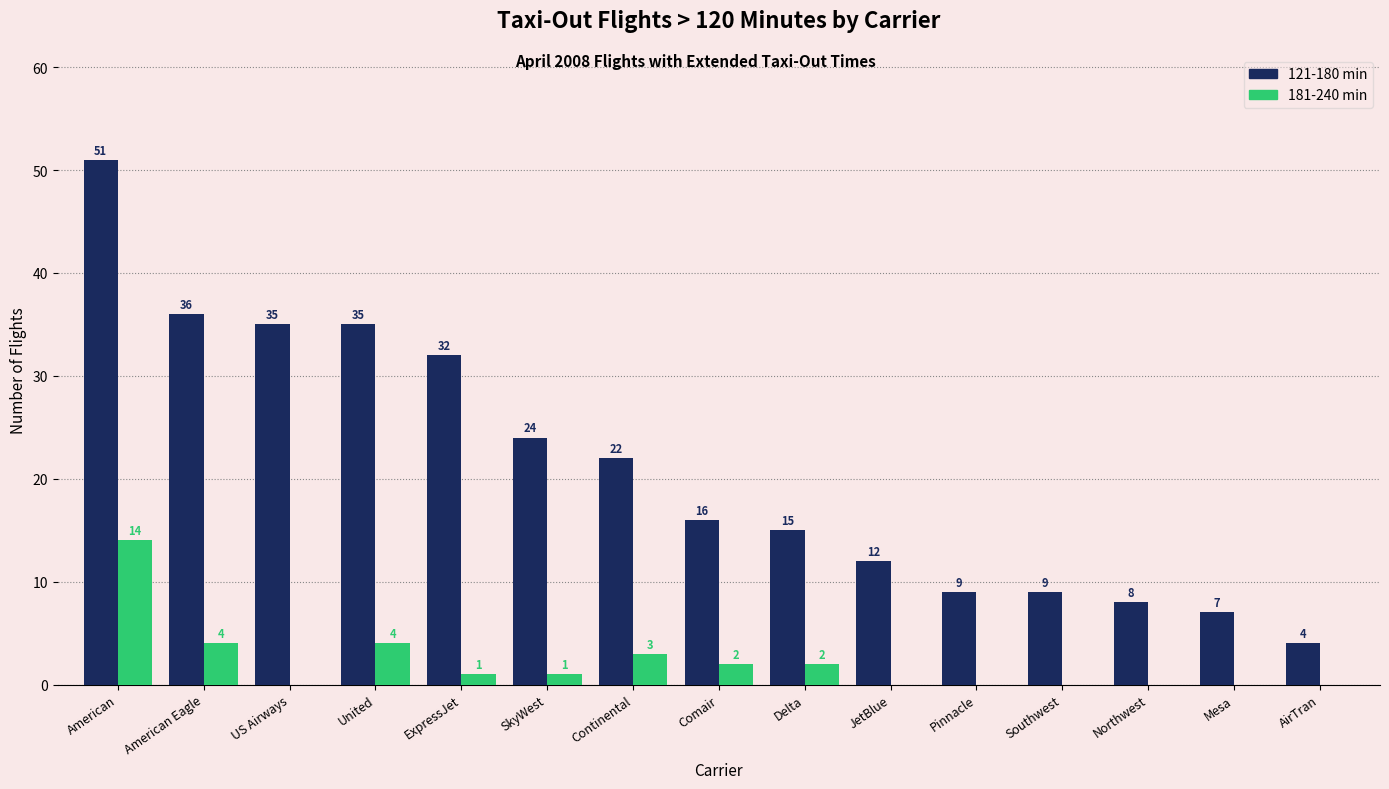

What is the difference between the 121-180 min values at US Airways and Continental?

13